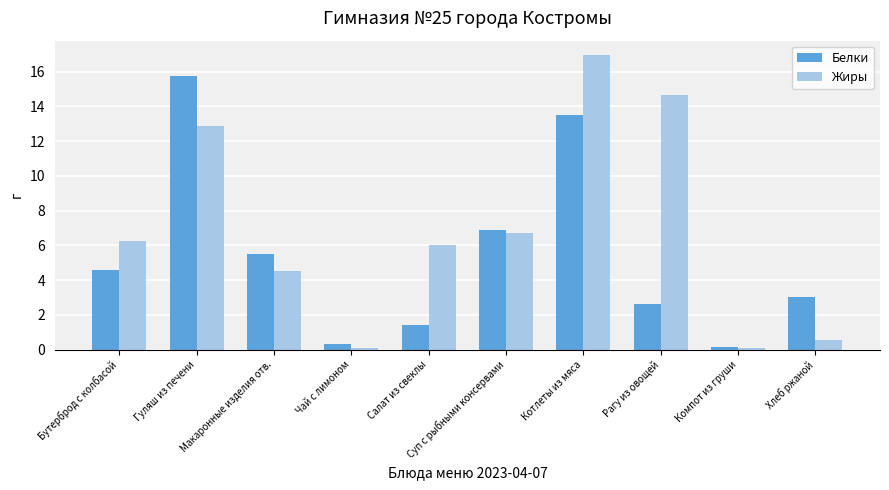

What value does the Жиры series have at Хлеб ржаной?

0.5